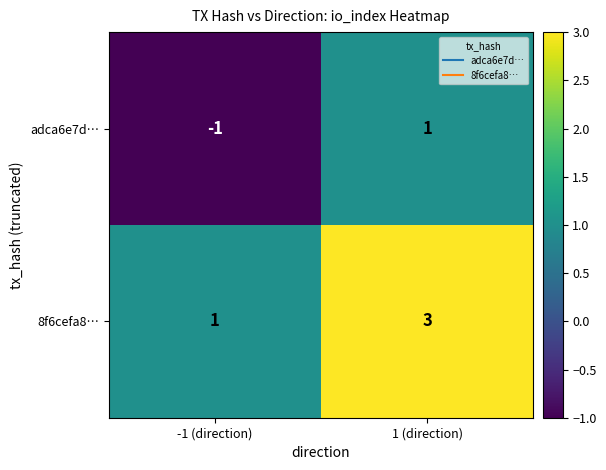

List the series in order of their overall mean, lowest first.

adca6e7d…, 8f6cefa8…